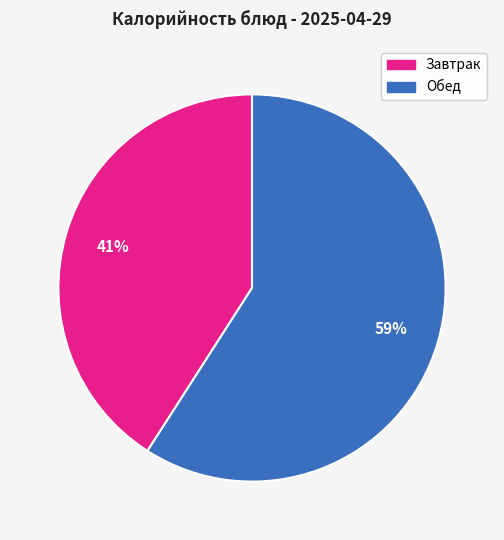

Is the sum of Обед and Завтрак greater than half?

Yes